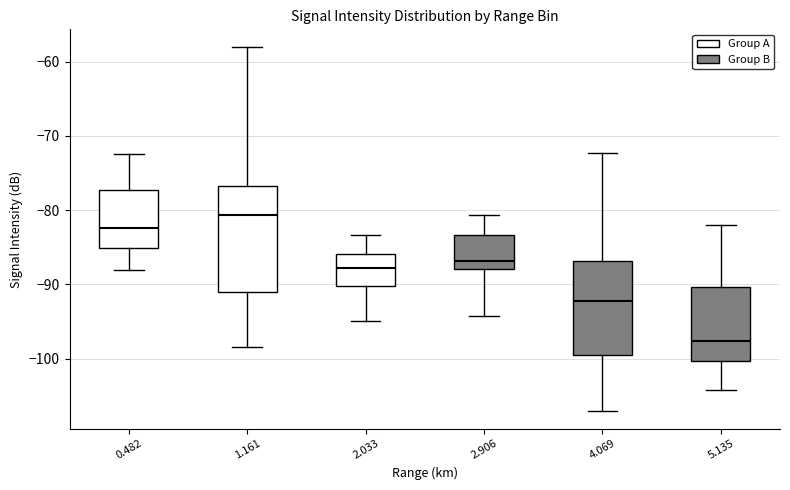

Which box has the highest median line?

1.161